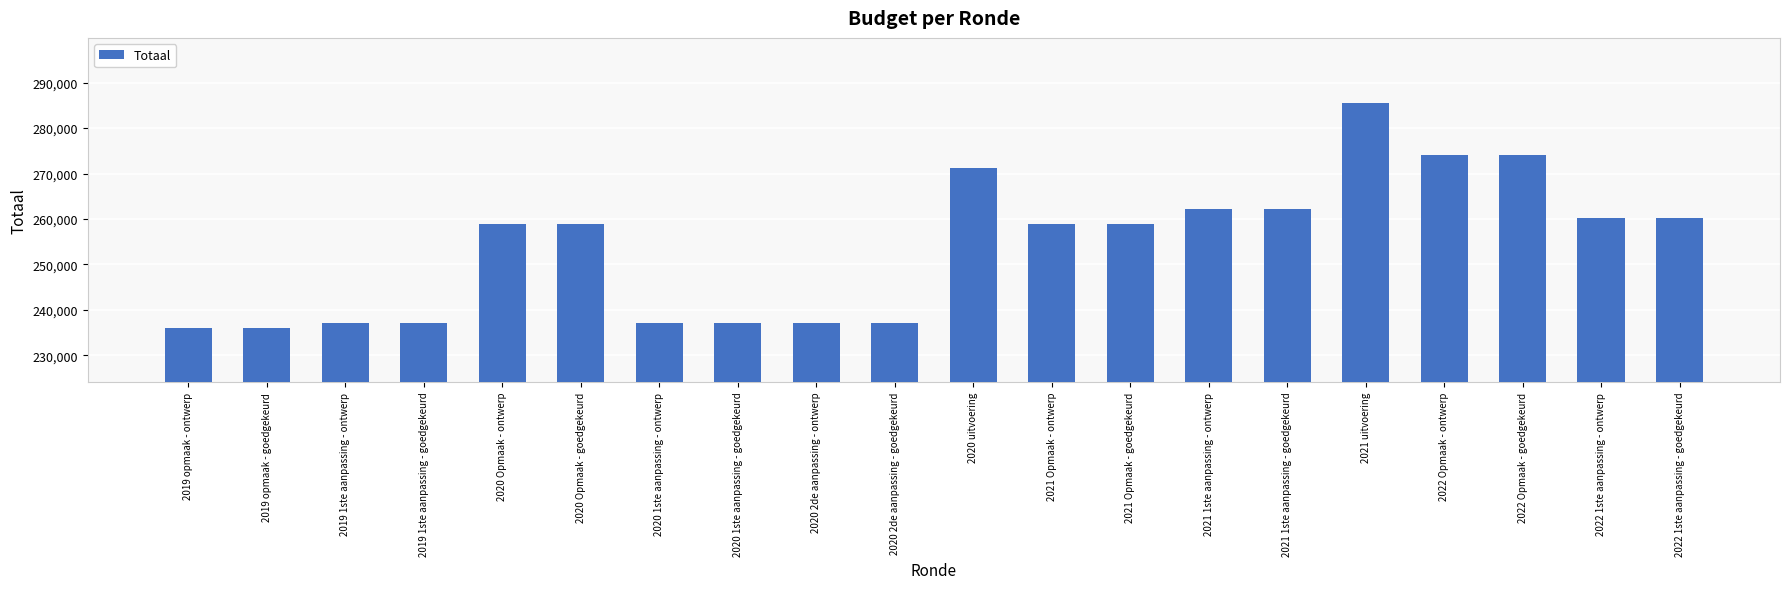

What is the difference between the maximum and second lowest values?

49593